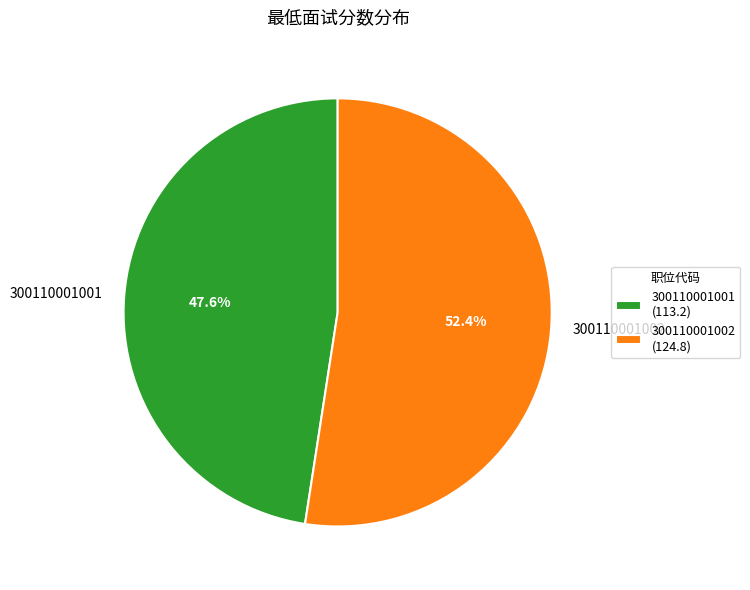

To the nearest percent, what portion does 300110001001 represent?

48%